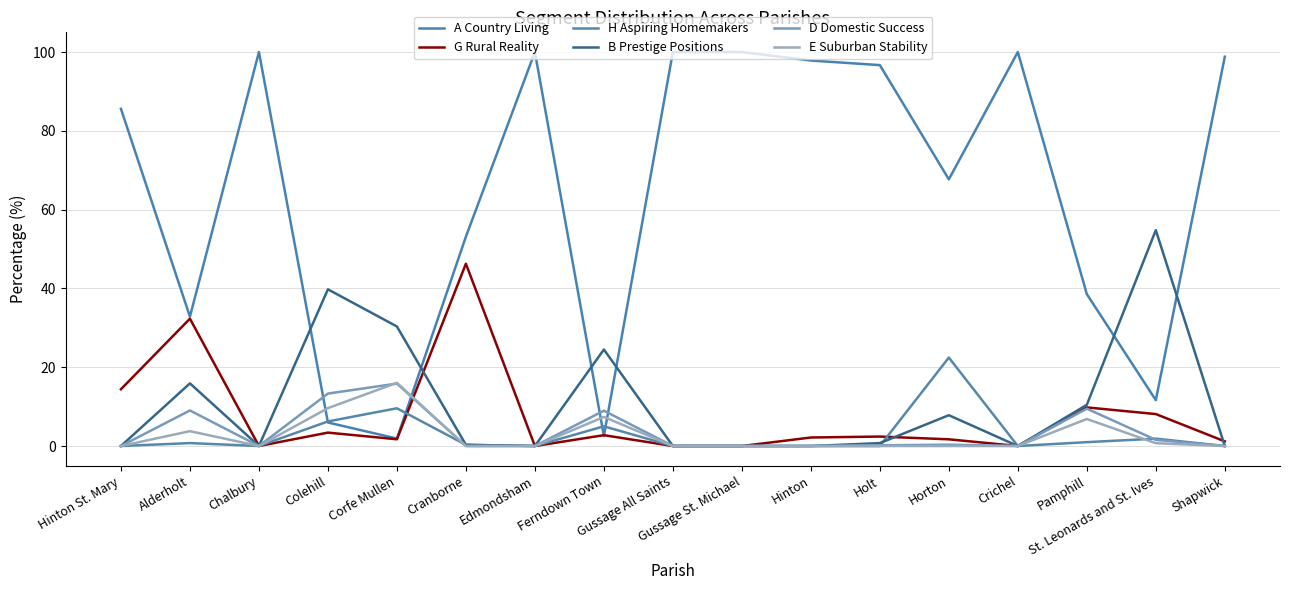

The value of A Country Living at Cranborne is 53.1. True or false?

True